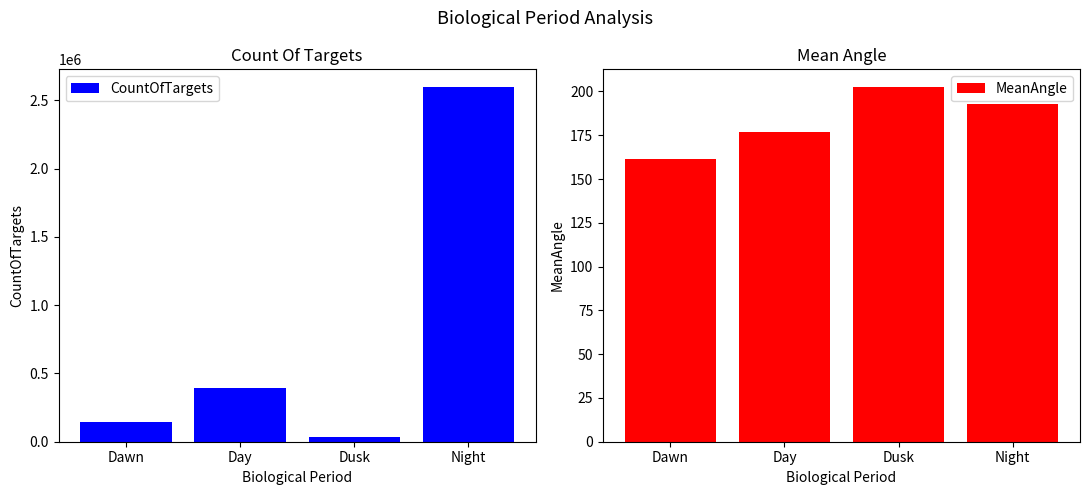

Reading left to right, extract all data points from this chart.

CountOfTargets: 147870.0	396842.0	32335.0	2597193.0
MeanAngle: 161.7	177.1	202.5	193.1